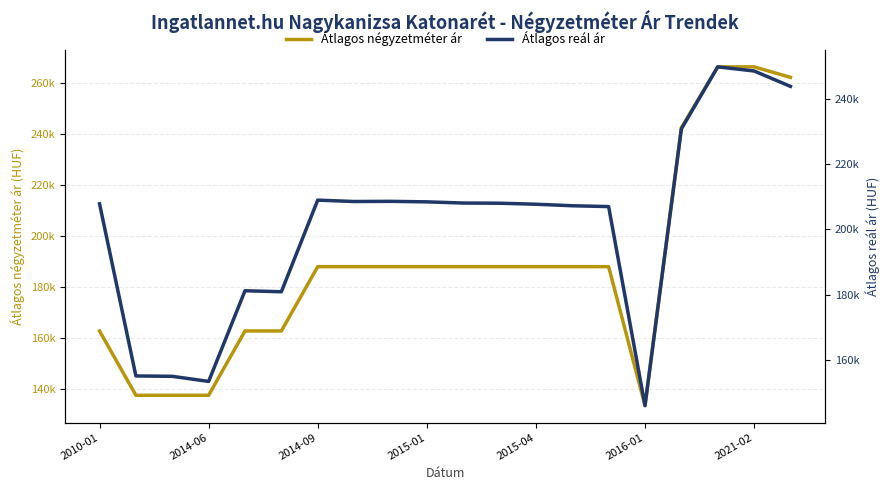

What is the difference between the maximum and minimum values in the Átlagos reál ár series?

103680